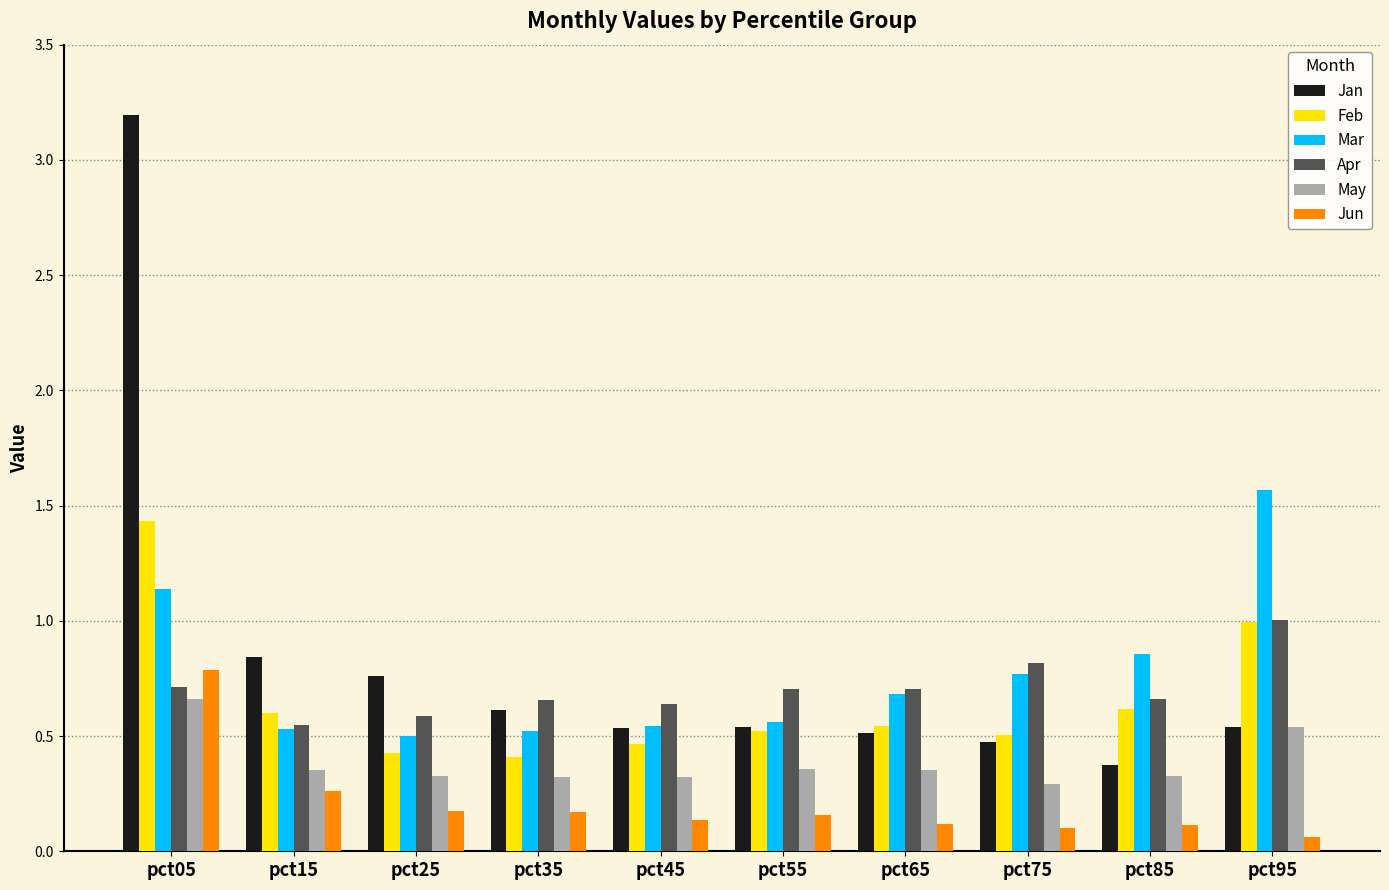

How many bars are there in each group?

6